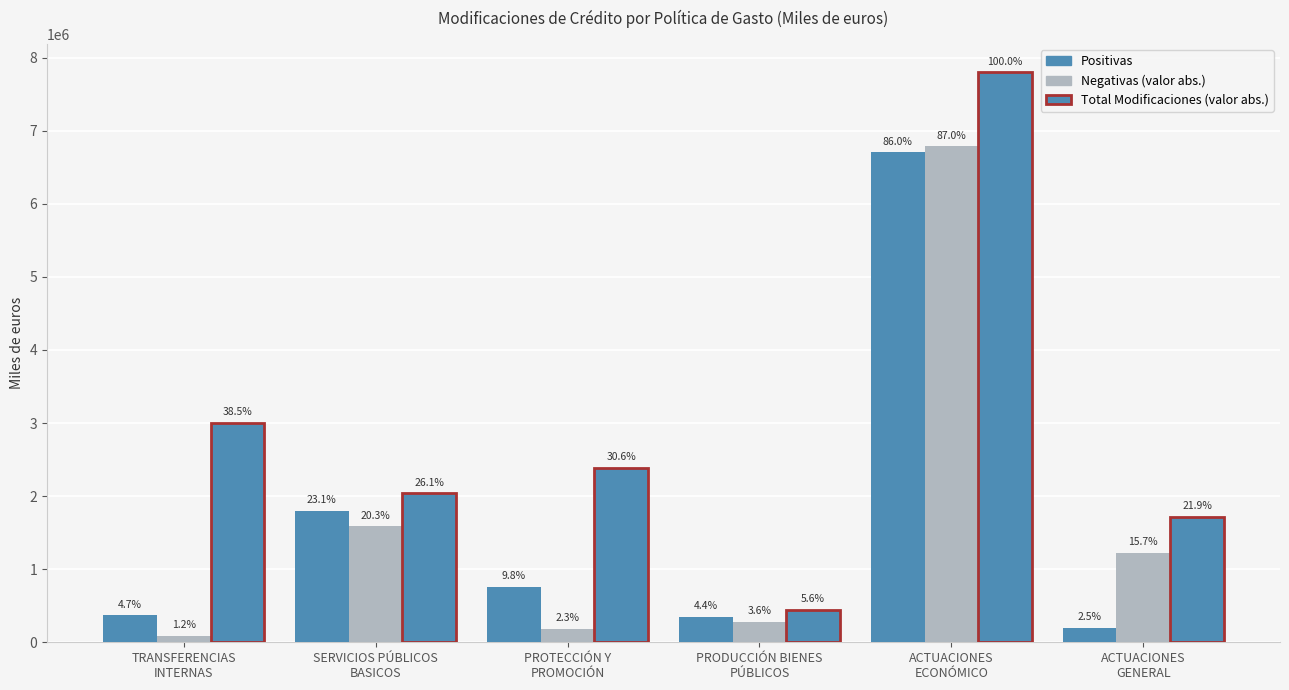

What is the difference between the Negativas (valor abs.) values at TRANSFERENCIAS
INTERNAS and SERVICIOS PÚBLICOS
BASICOS?

1496039